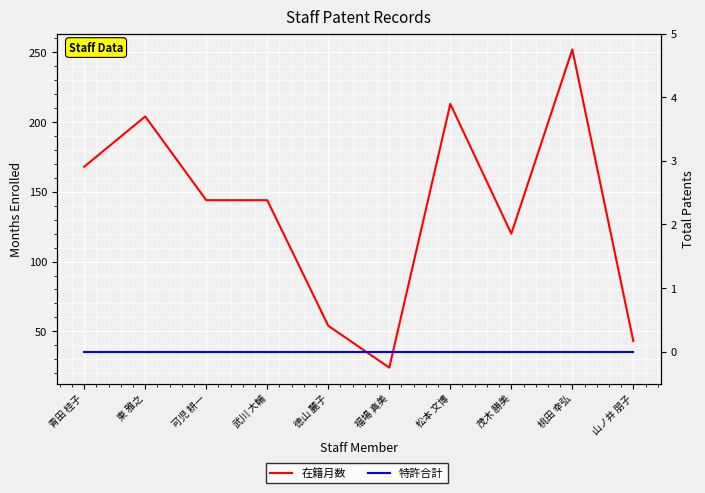

At 東 雅之, list the series in order from smallest to largest.

特許合計, 在籍月数